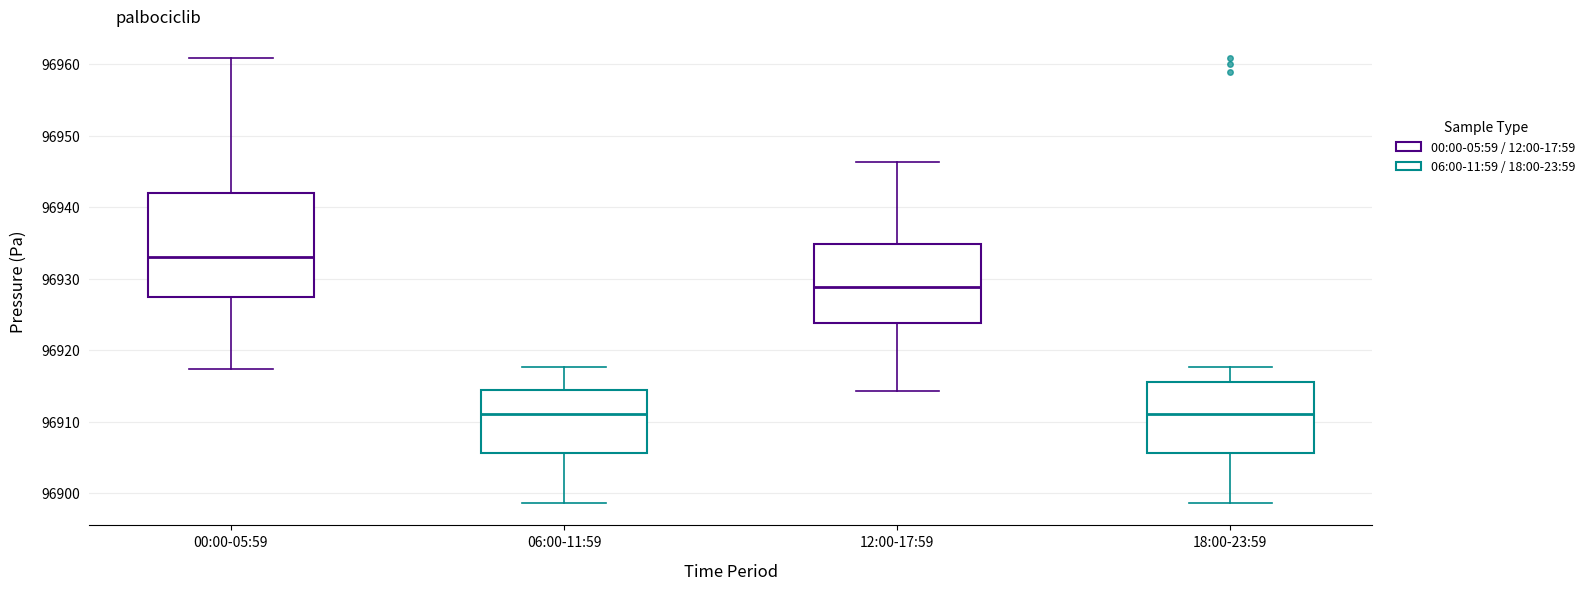

Reading left to right, read every box against the y-axis: the position of its median line, the range the box covers, and the ends of its whiskers. The values are not printed on the chart, so give them approximately, as read against the axis.

00:00-05:59: median 96933, box 96927 to 96942, whiskers 96917 to 96961
06:00-11:59: median 96911, box 96906 to 96915, whiskers 96899 to 96918
12:00-17:59: median 96929, box 96924 to 96935, whiskers 96914 to 96946
18:00-23:59: median 96911, box 96906 to 96916, whiskers 96899 to 96918